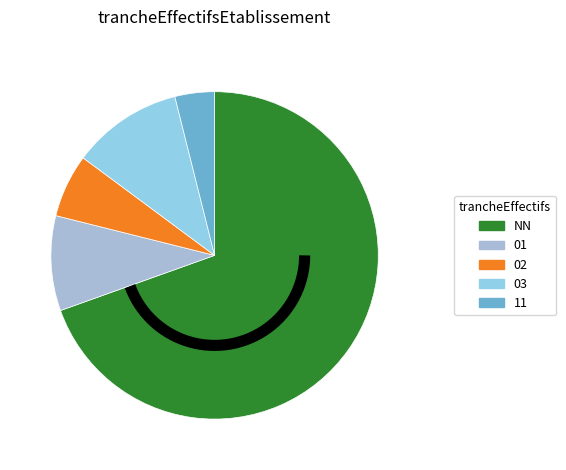

To the nearest percent, what percentage of the pie is 03?

11%